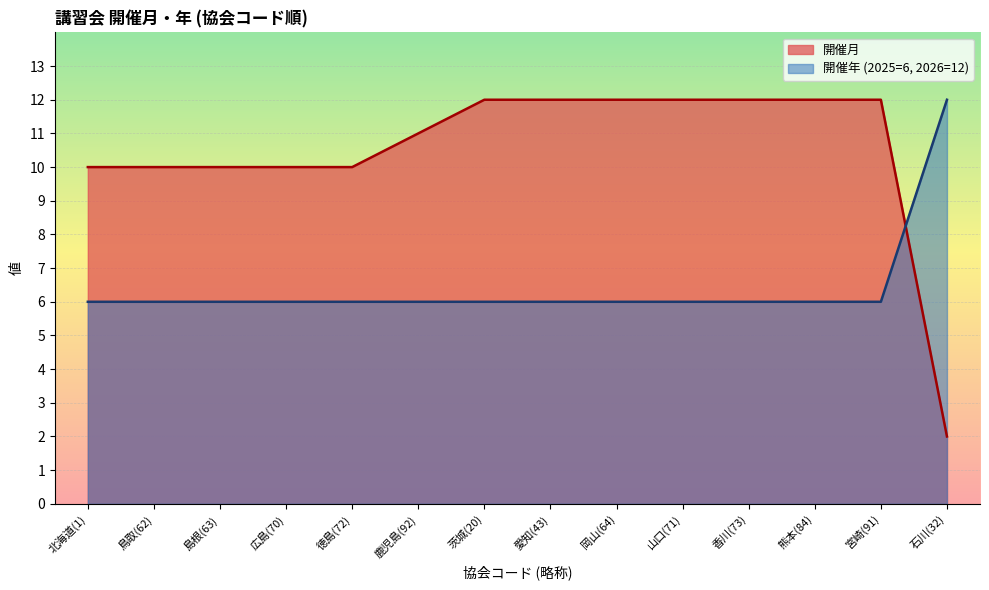

What is the approximate value of 開催月 at 山口(71), to the nearest 5?

10